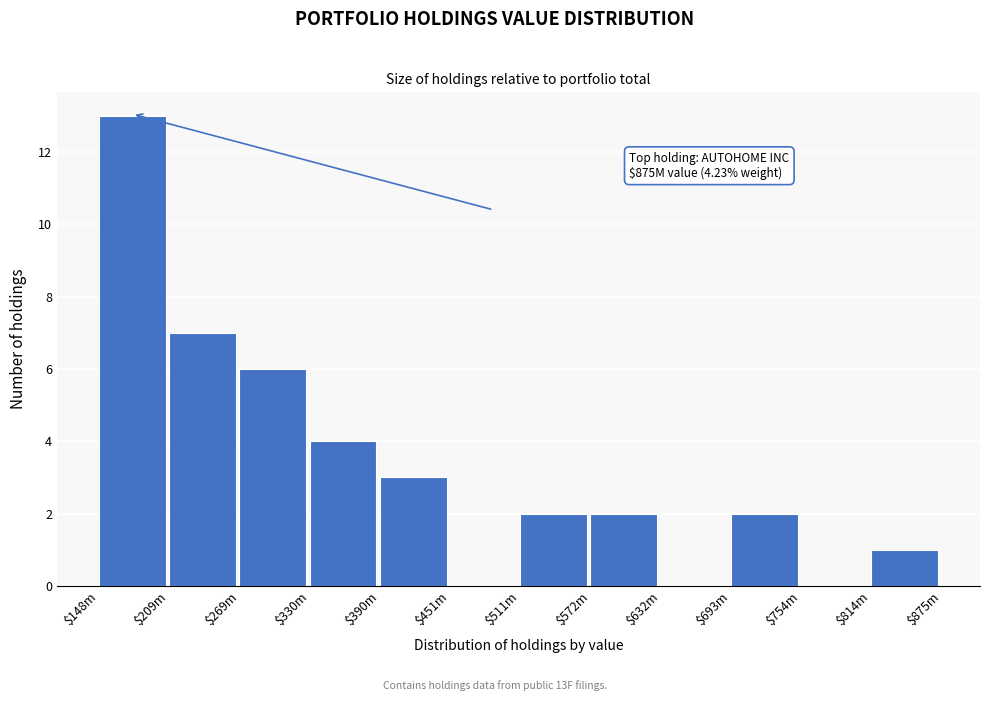

True or false: the data shows 2 at $511m.

True